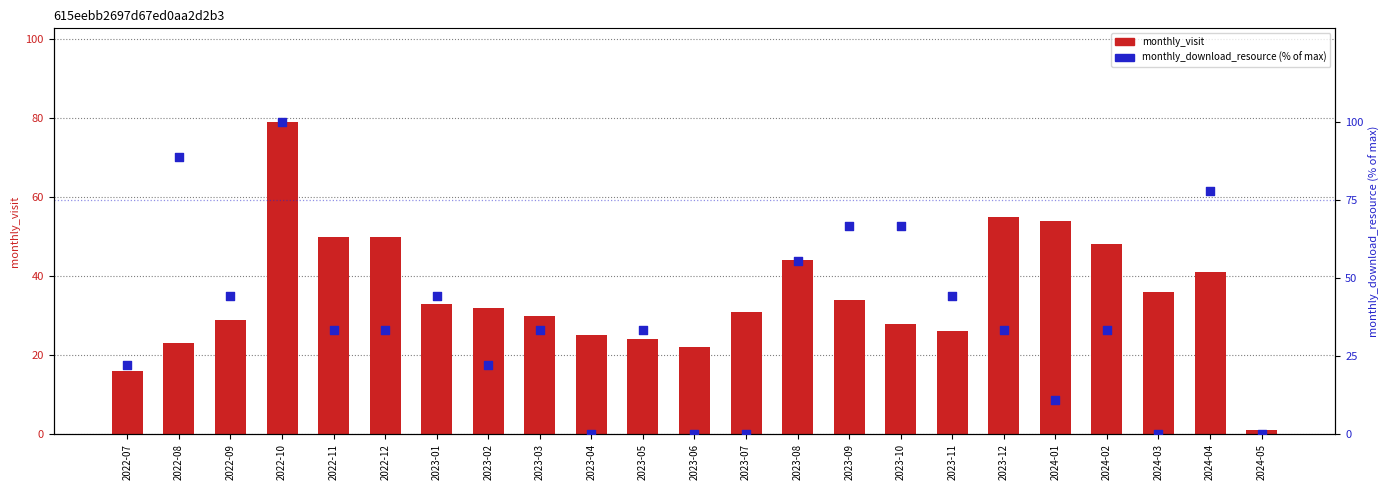

Which series contains the lowest Y value?

monthly_download_resource (% of max)